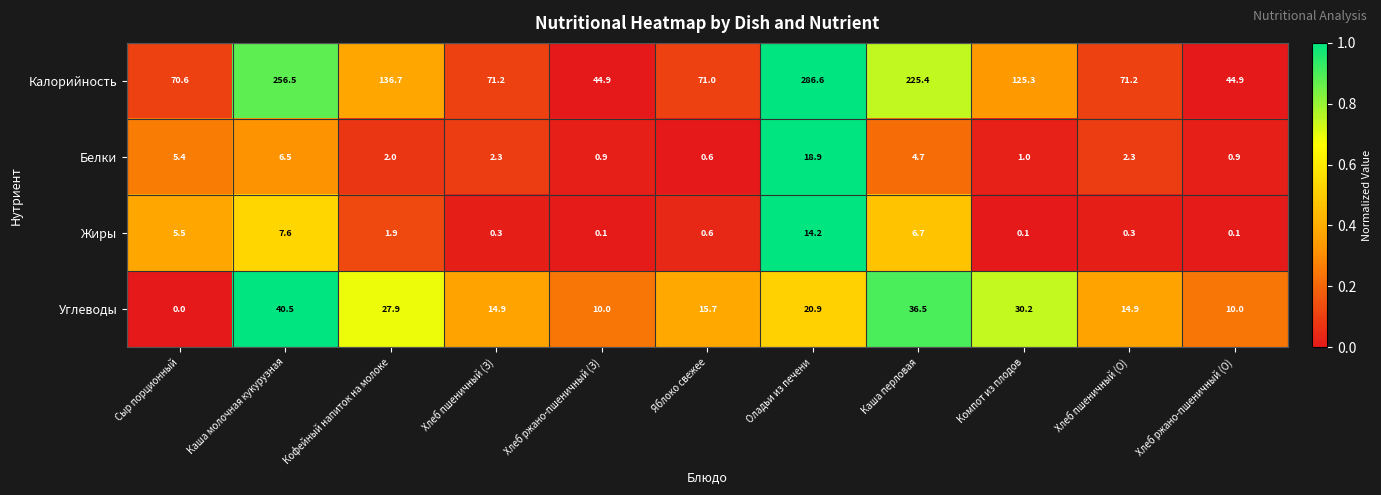

What is the sum of all Жиры values?

37.4